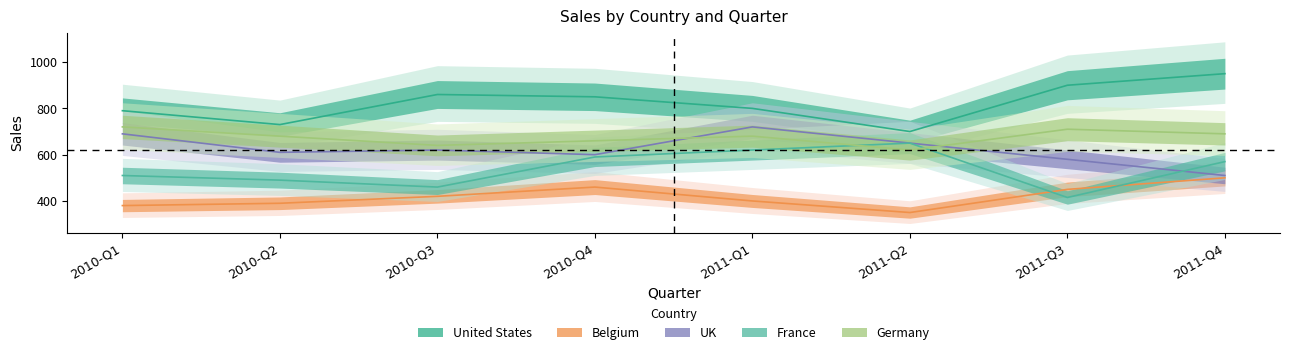

True or false: Germany has a value of 899 at 2011-Q2.

False